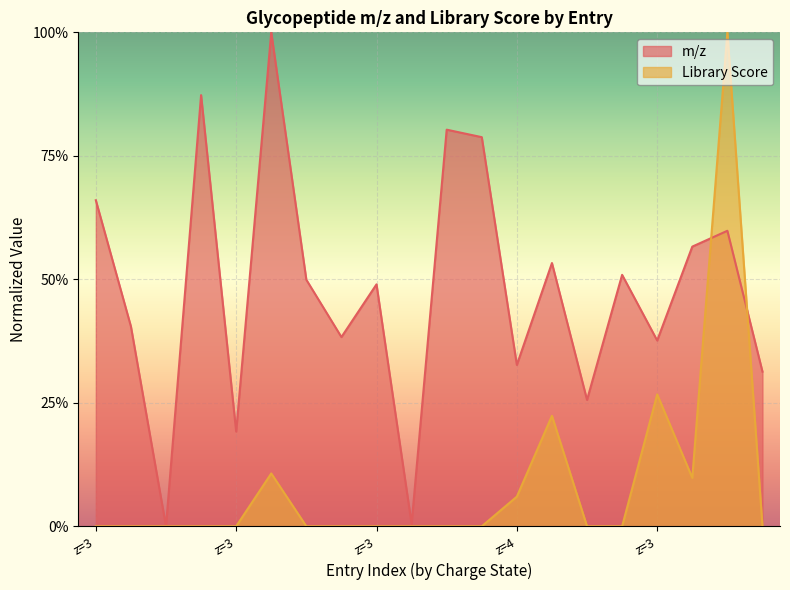

Which series has the largest total across all categories?

m/z